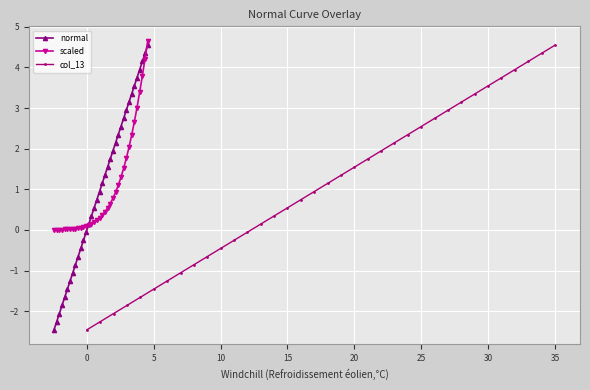

True or false: col_13 and normal intersect in this chart.

False